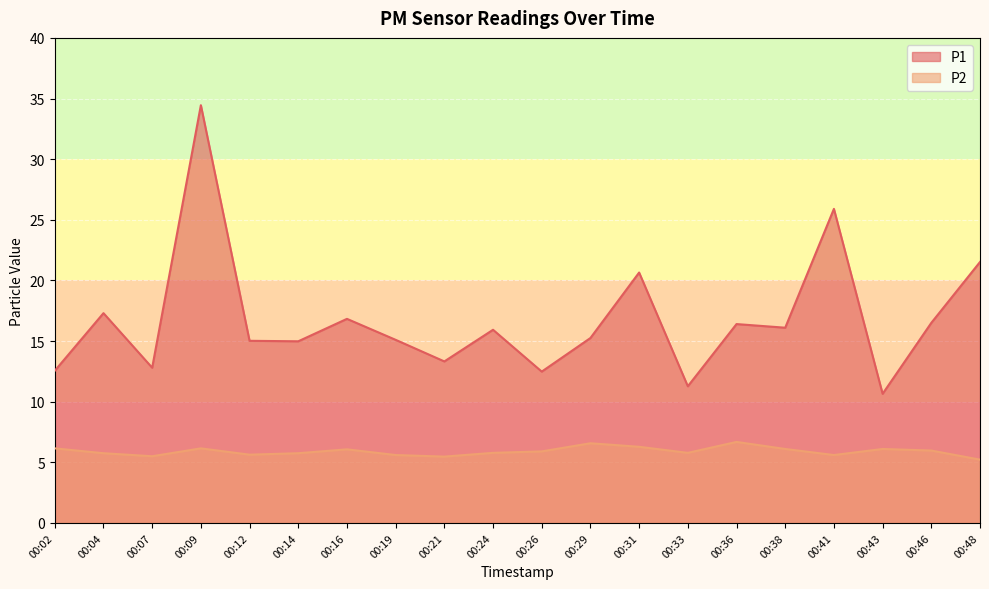

What is the average value of the P2 series?

5.9